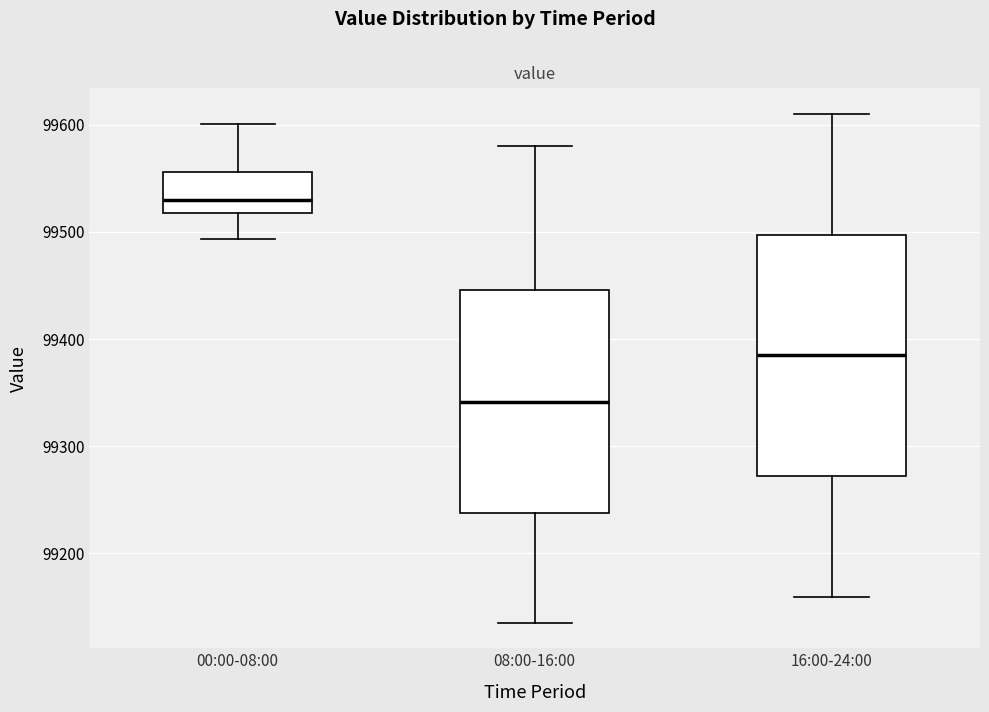

Which box's median line is the highest?

00:00-08:00